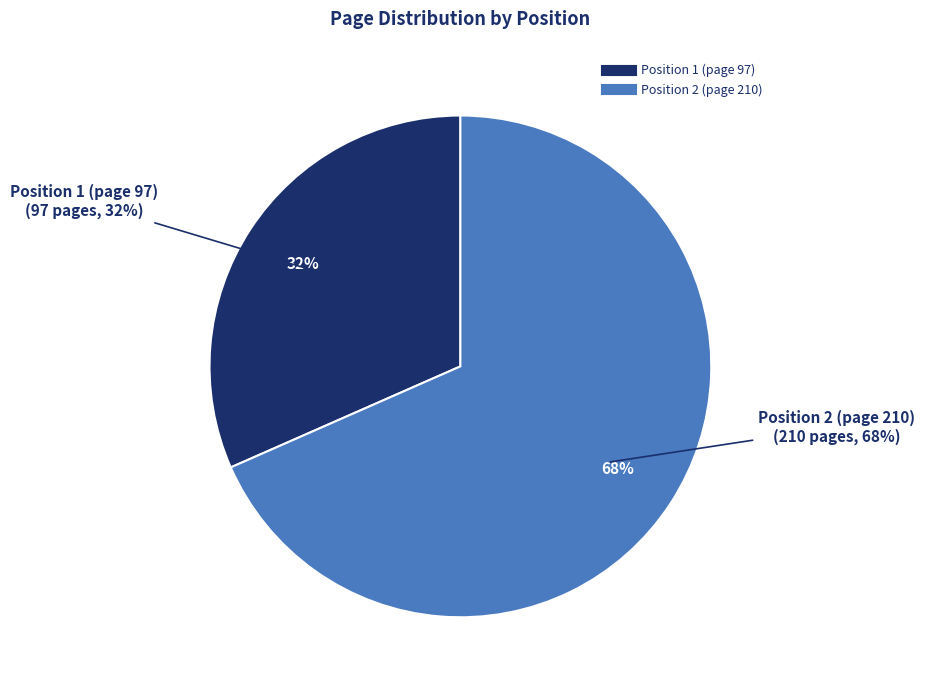

Combined, what portion of the pie is Position 2 (page 210) and Position 1 (page 97)?

100.0%